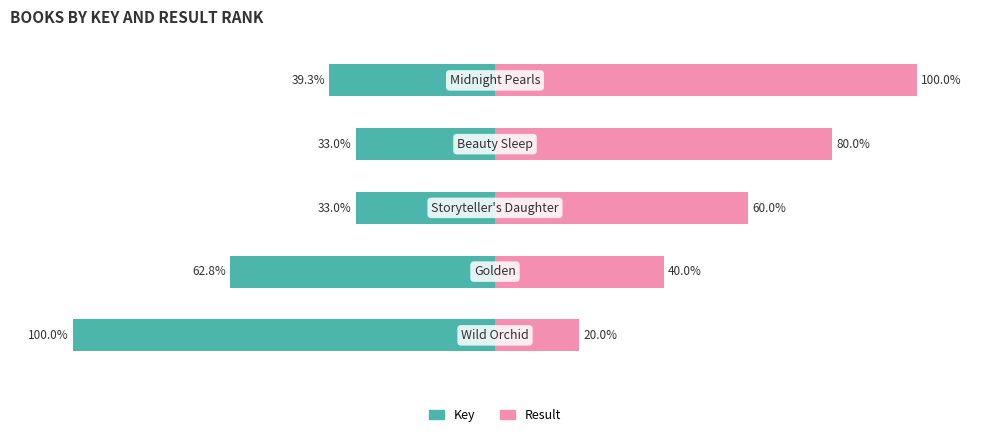

What is the minimum value shown in the chart?

-100.0